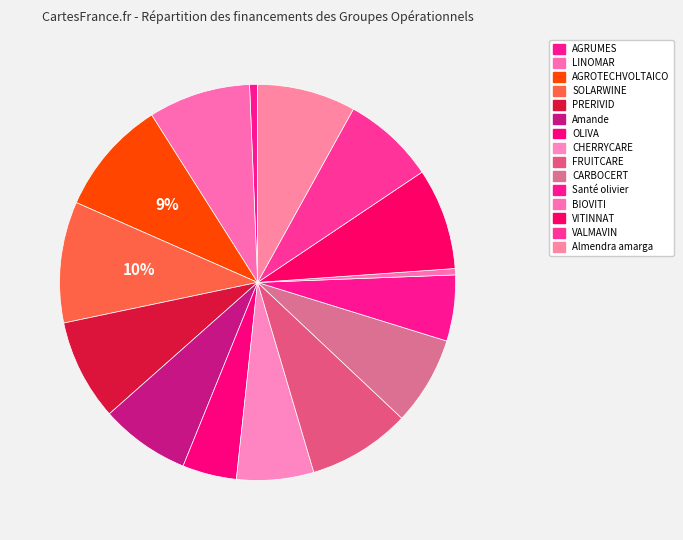

What is the largest slice in the pie chart?

SOLARWINE